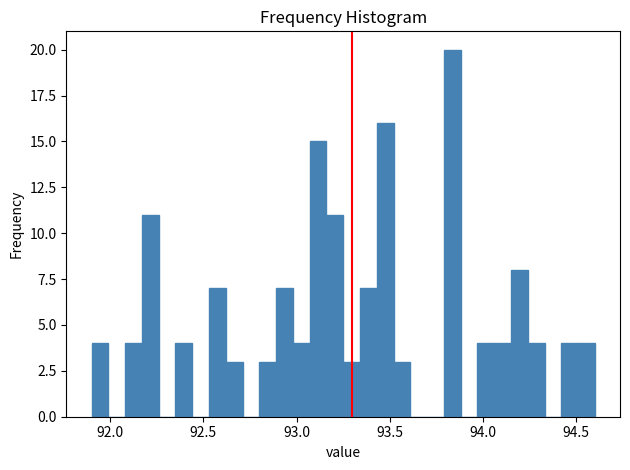

Read against the x-axis, roughly where is the centre of the tallest bar?

93.85